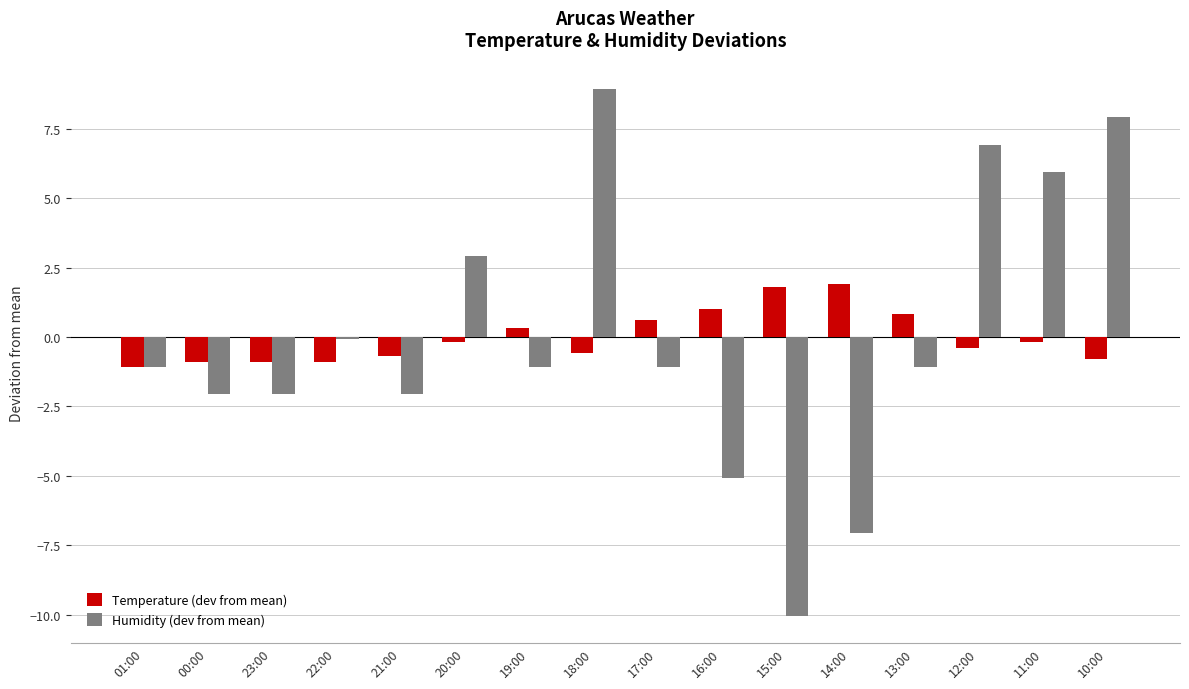

What is the total value across all series at 01:00?

-2.1